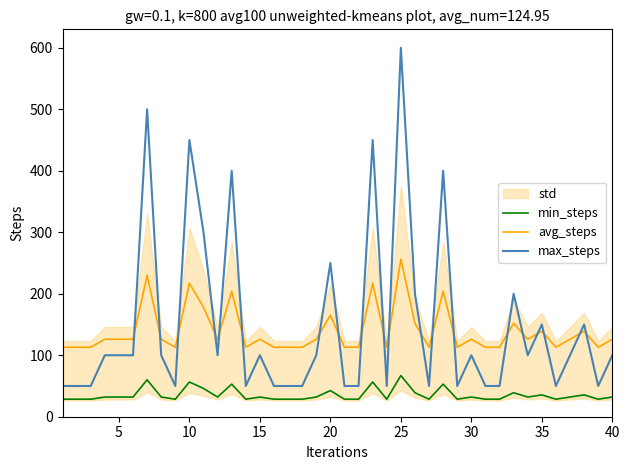

After their last crossing, which series has the higher values: max_steps or avg_steps?

avg_steps